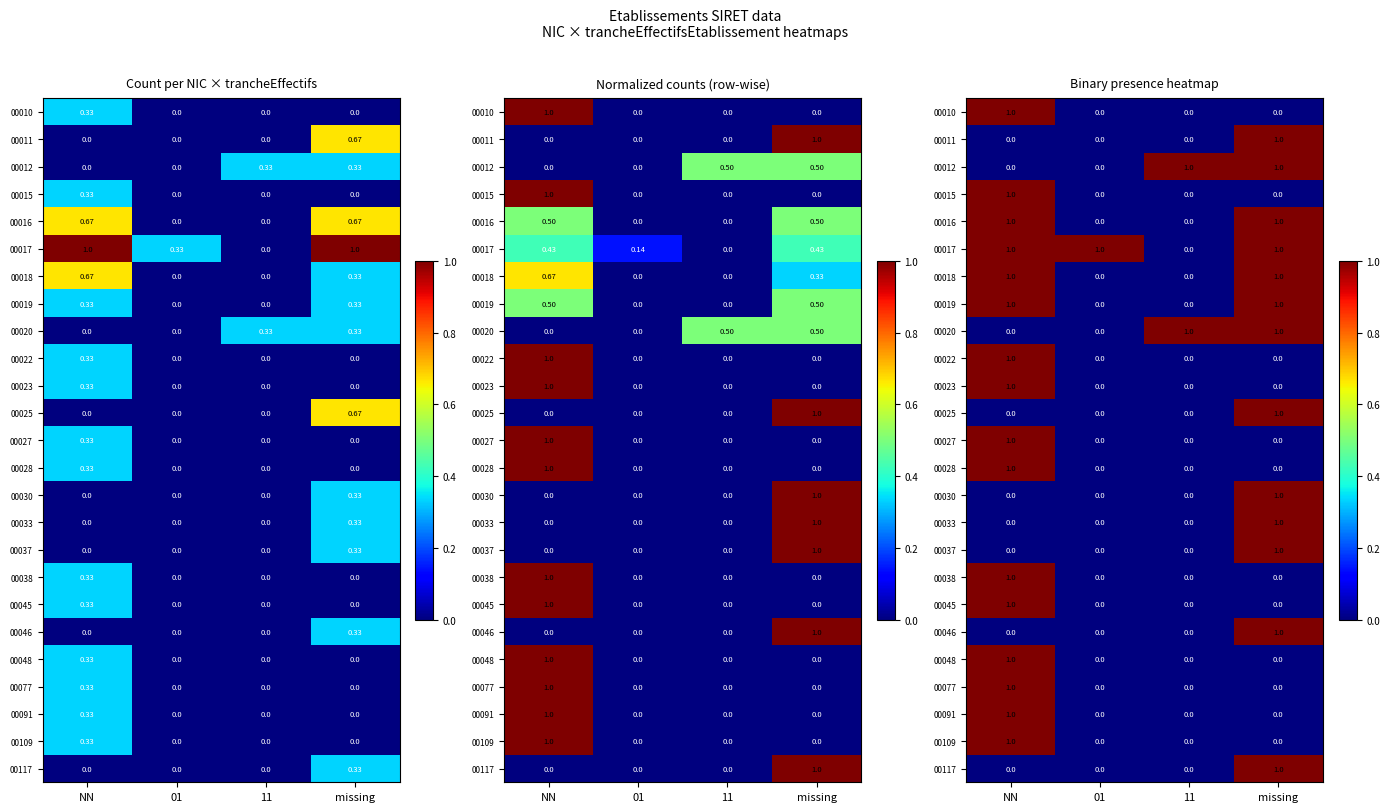

True or false: 00117 has a value of 0 at 01.

True